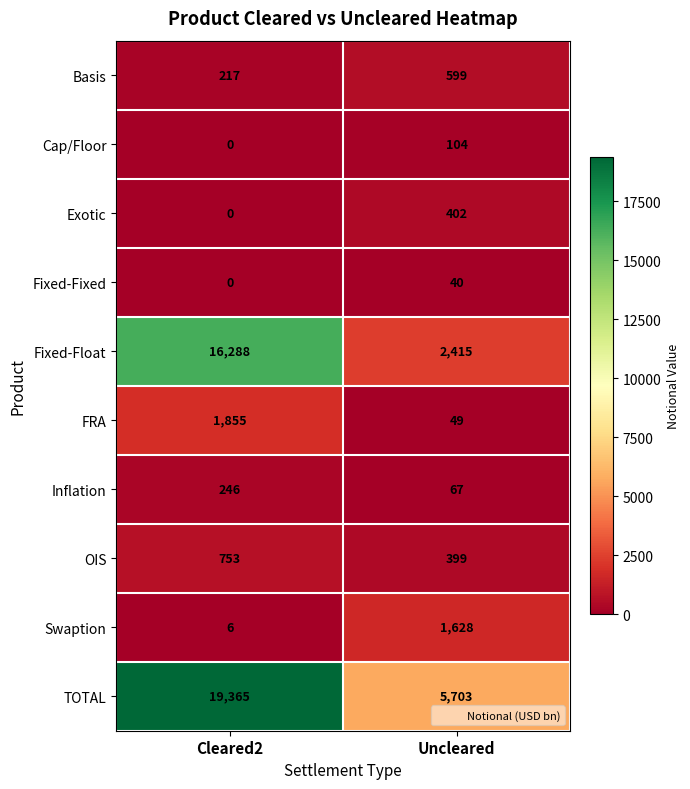

Rank the series by their maximum value, from lowest to highest.

Fixed-Fixed, Cap/Floor, Inflation, Exotic, Basis, OIS, Swaption, FRA, Fixed-Float, TOTAL